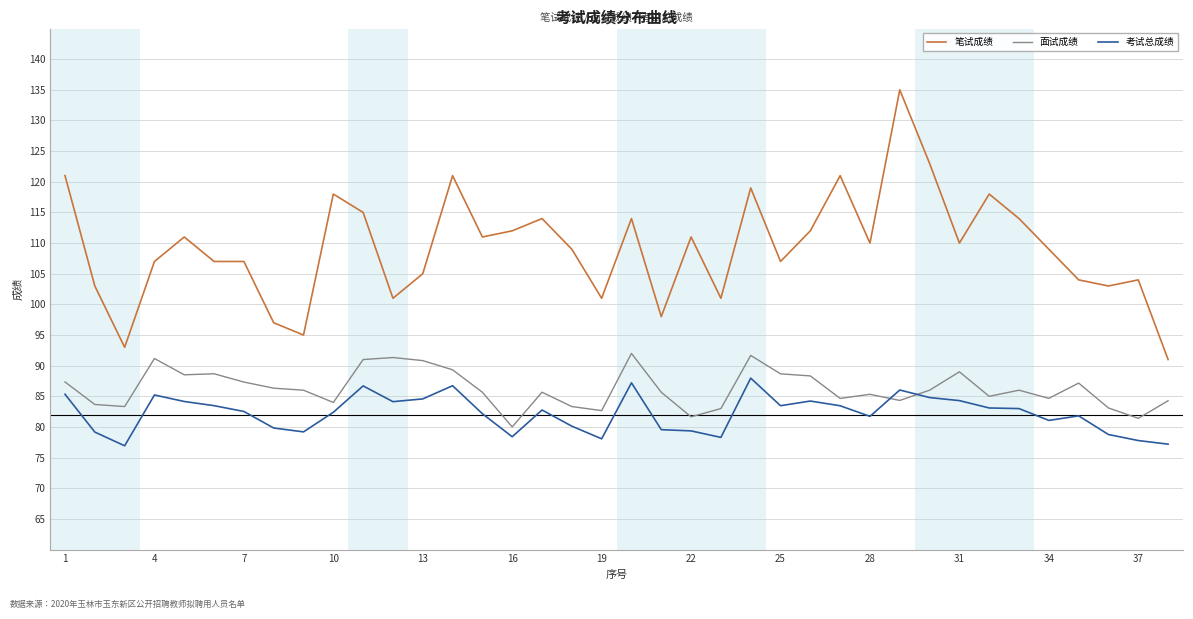

What is the difference between the maximum and second lowest values in the 笔试成绩 series?

42.0